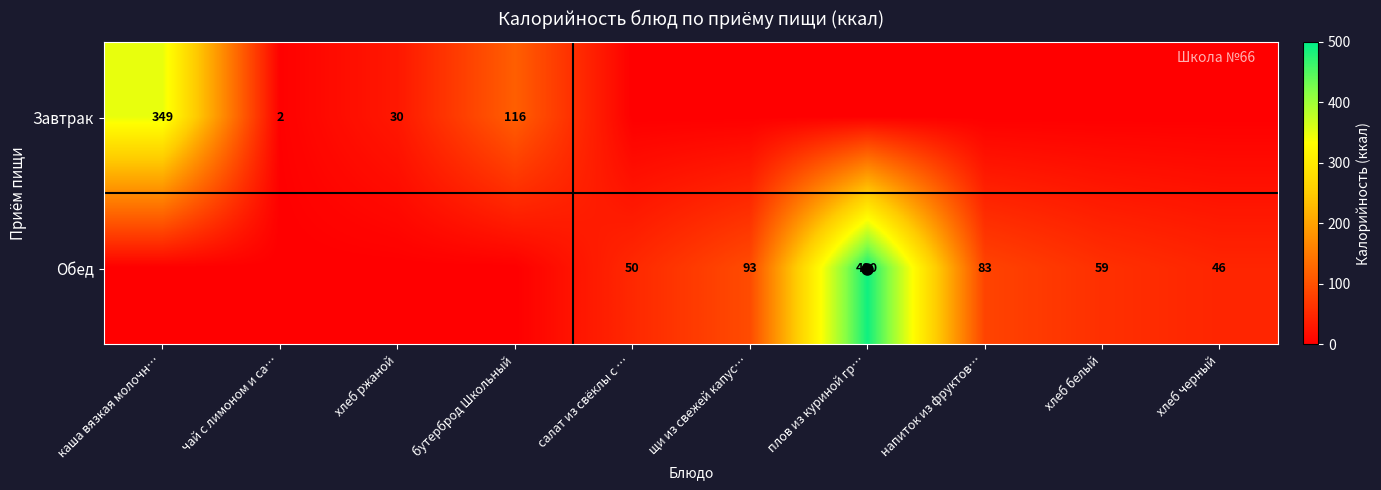

List the labels in order of Завтрак value, smallest first.

салат из свёклы с …, щи из свежей капус…, плов из куриной гр…, напиток из фруктов…, хлеб белый, хлеб черный, чай с лимоном и са…, хлеб ржаной, бутерброд Школьный, каша вязкая молочн…